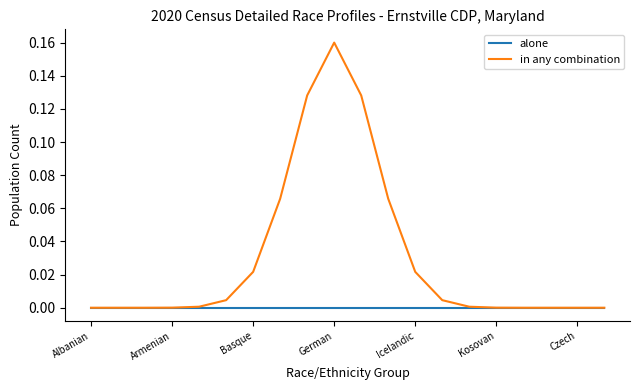

What are all the series names shown in the legend?

alone, in any combination